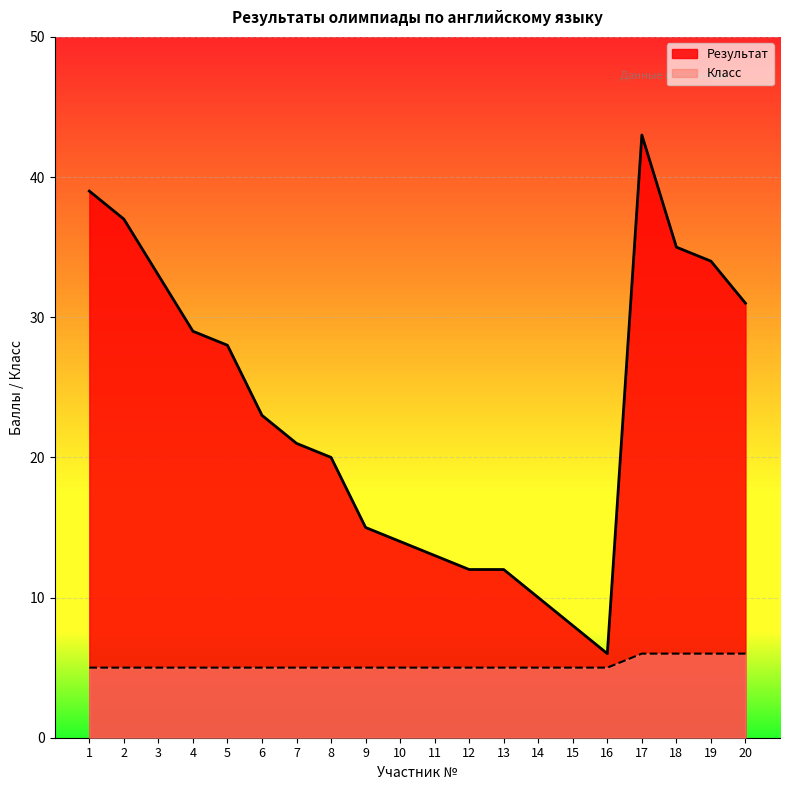

Where is Класс nearest to the value 5?

1